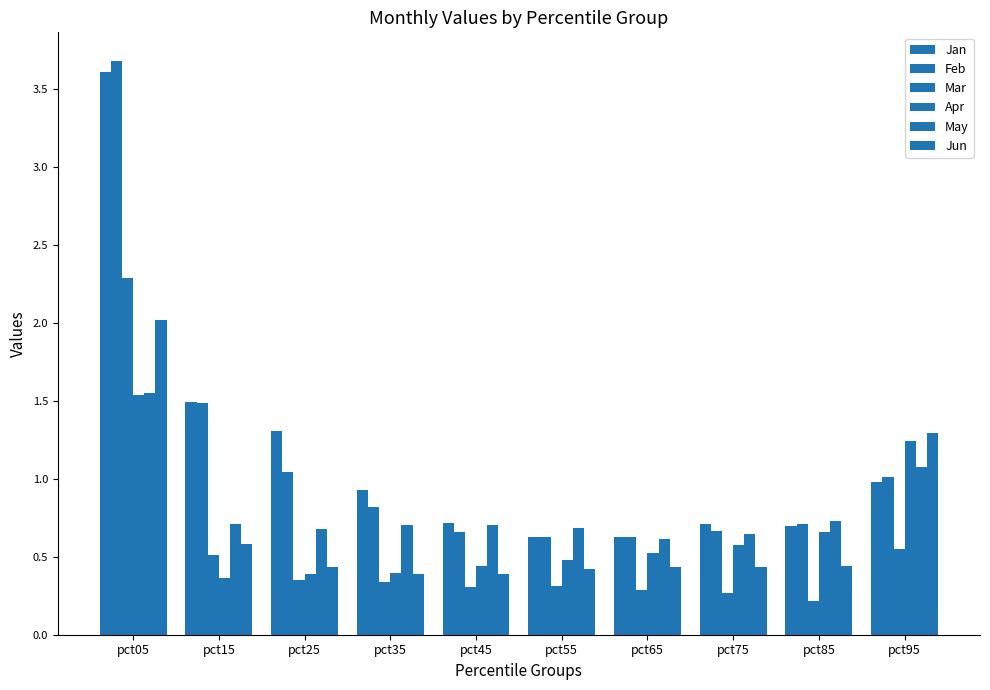

What is the sum of all Jun values?

6.8